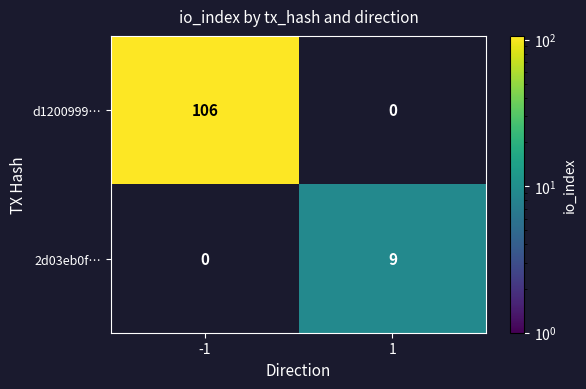

What is the approximate value of 2d03eb0f… at 1?

9